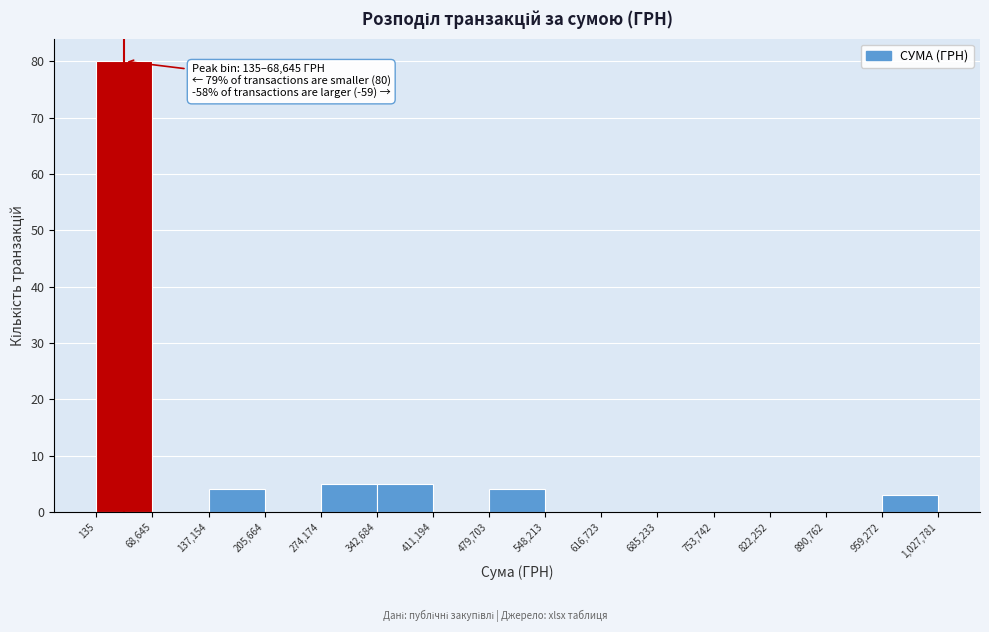

Over which range of the x-axis is the bar tallest?

135 to 68,645